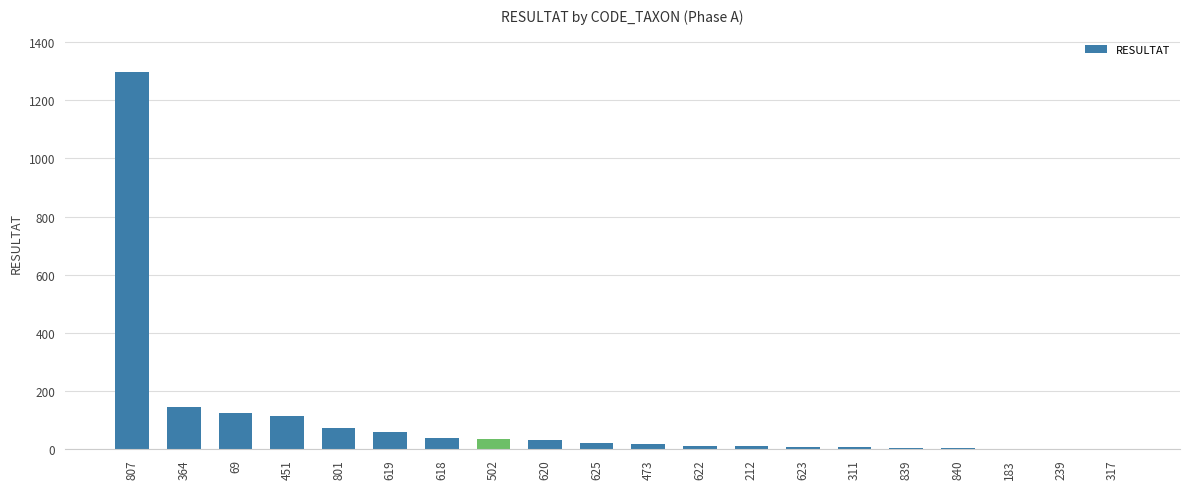

Is it true that the value at 502 is 37?

True